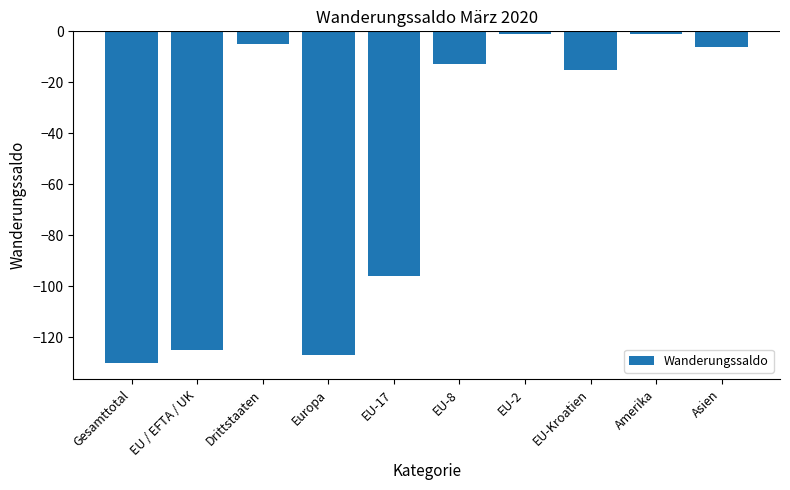

Count the number of categories in the chart.

10